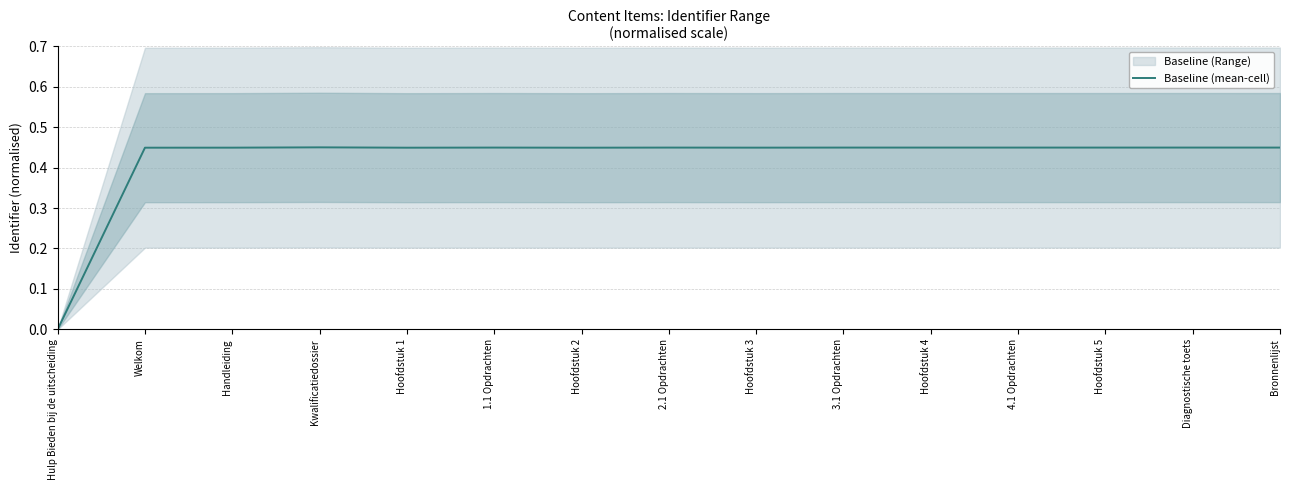

True or false: the data shows 0.0 at Hulp Bieden bij de uitscheiding.

True